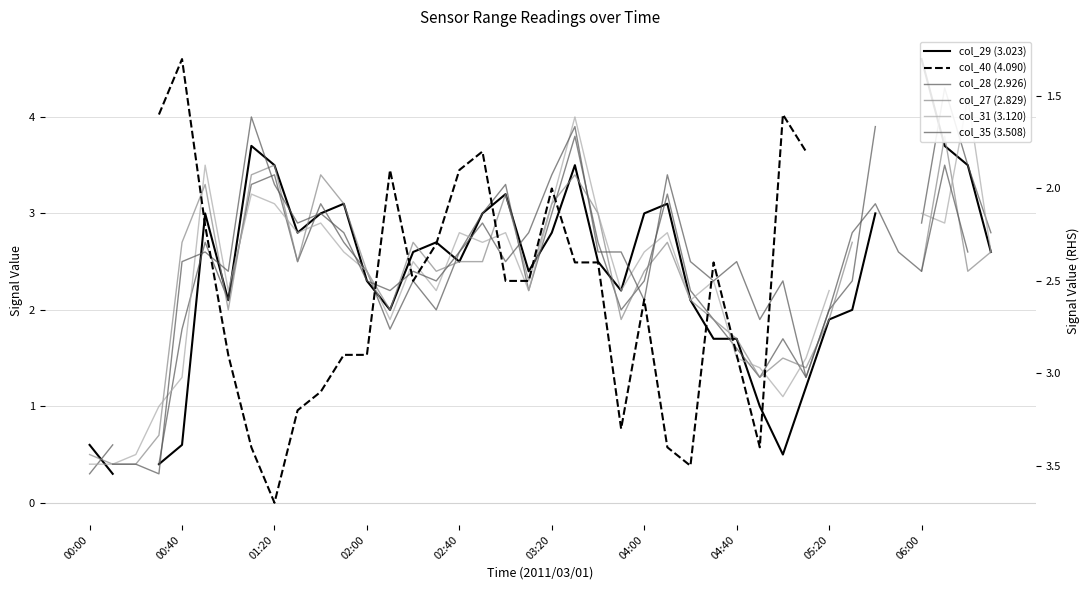

How many data points in col_40 (4.090) are above 2?

21